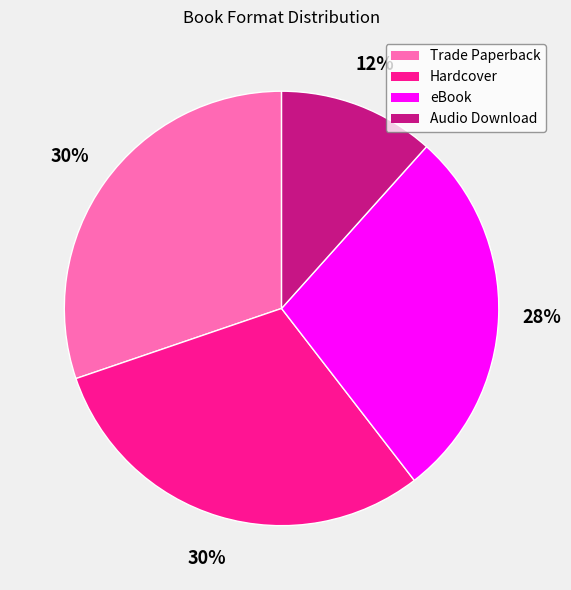

To the nearest percent, what is the difference between the eBook and Hardcover slice percentages?

2%